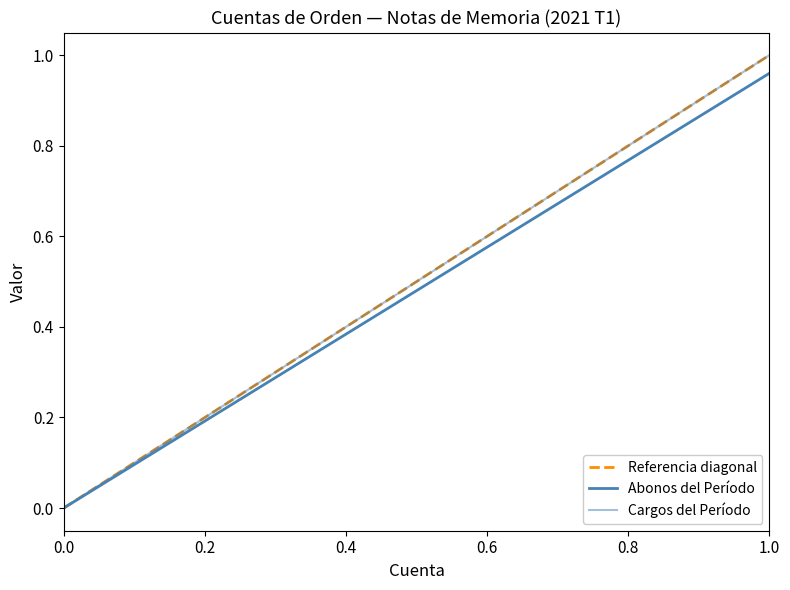

At how many categories does at least one series exceed 0?

19